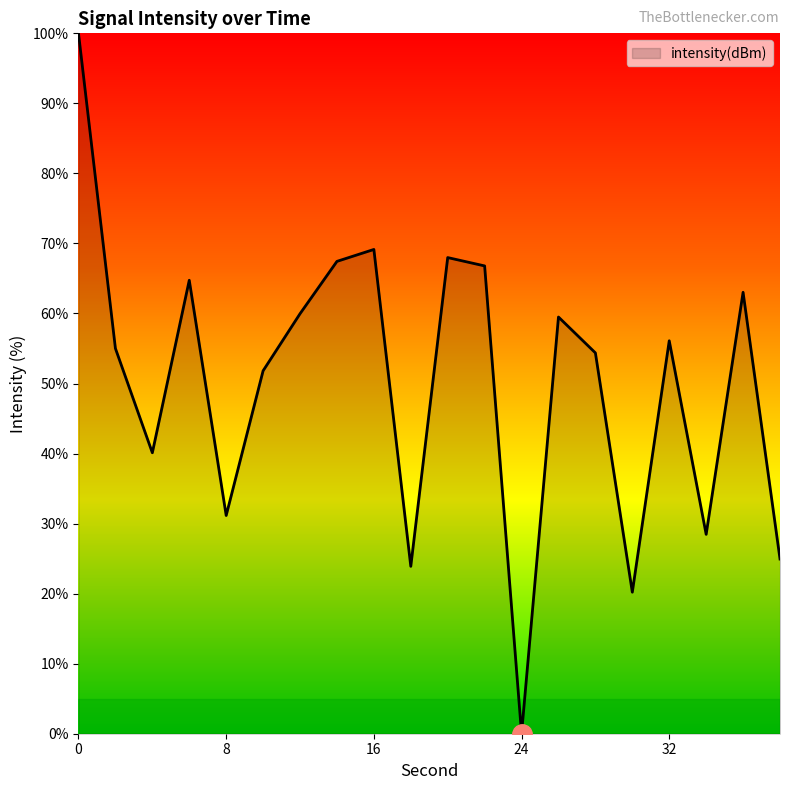

What is the maximum value shown in the chart?

100.0